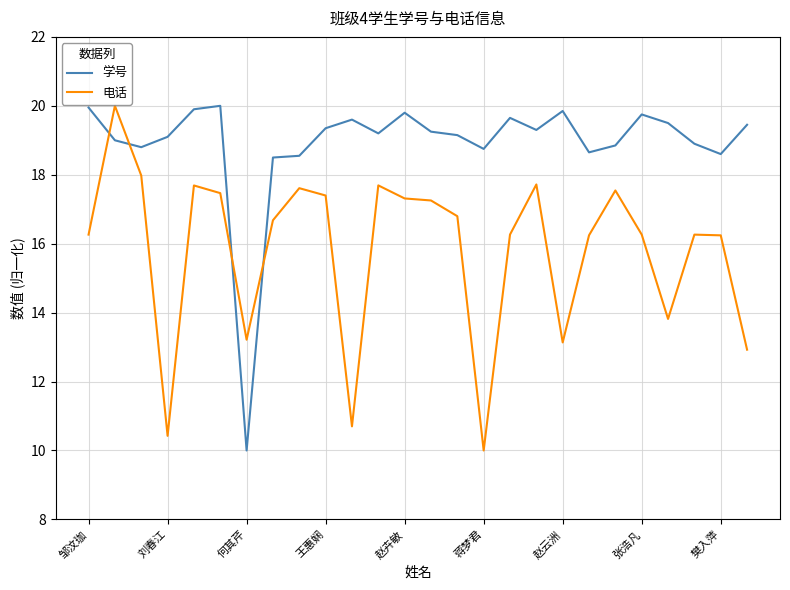

What is the smallest value displayed?

10.0